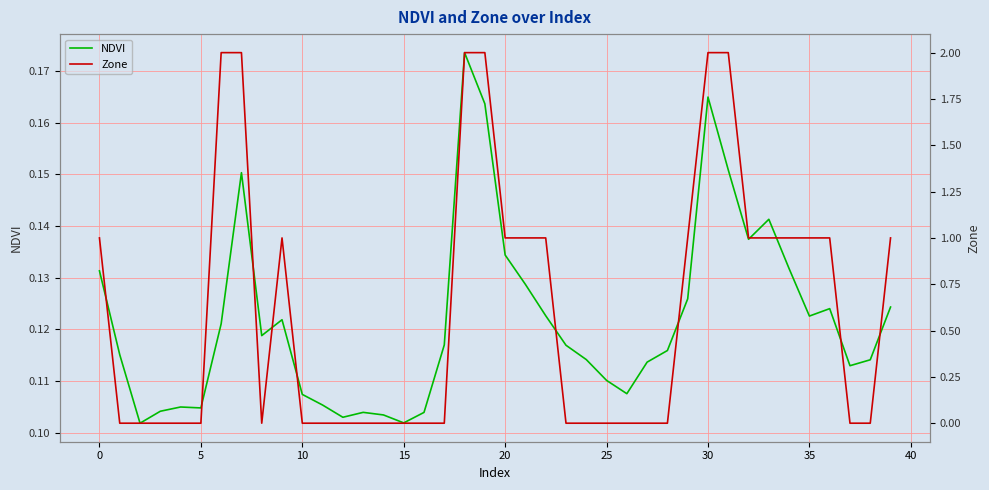

How many lines are shown in the chart?

2